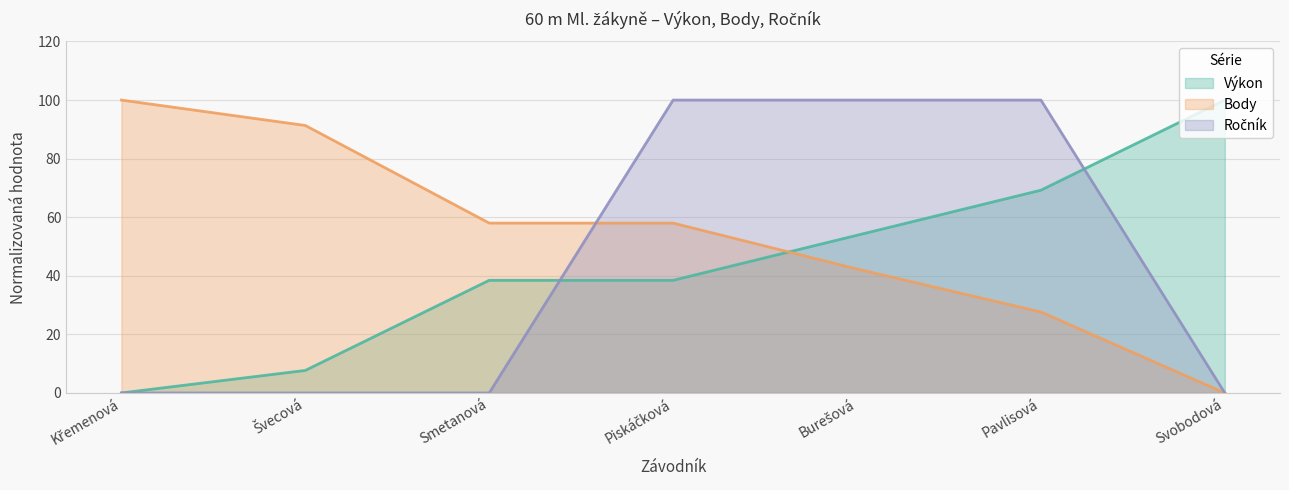

True or false: Body and Výkon intersect in this chart.

True